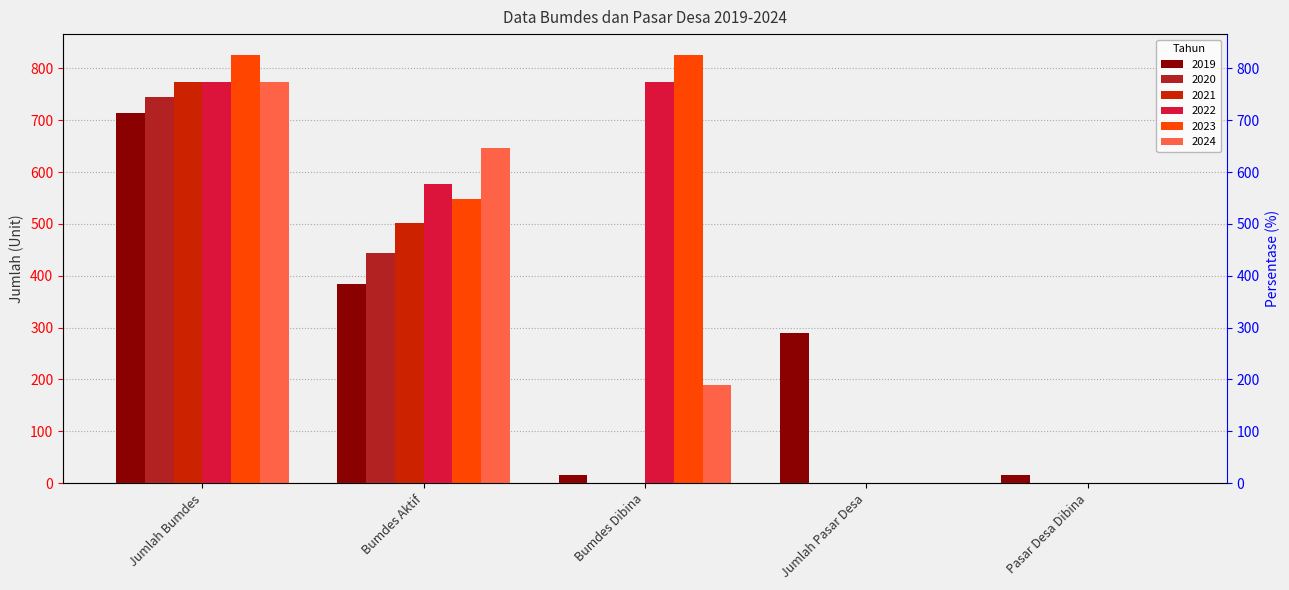

What is the label of the 3rd bar from the left?

Bumdes Dibina